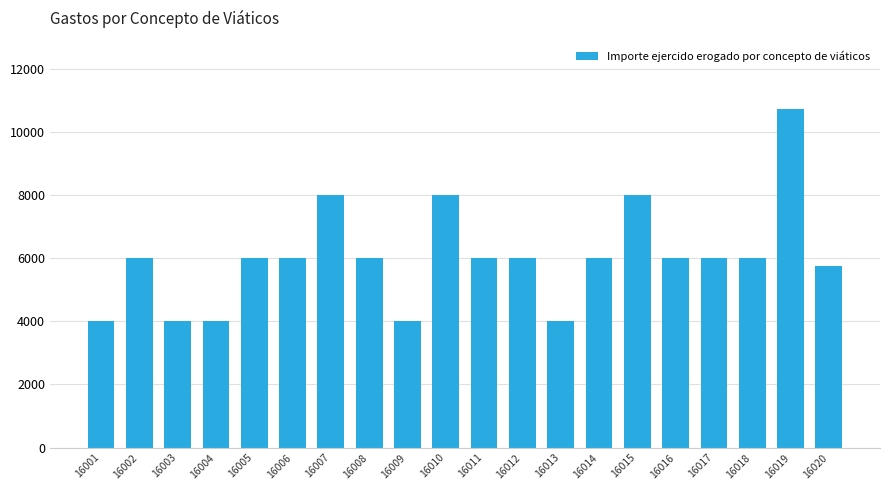

Reading right to left, list all the values displayed in this chart.

5750.0	10750.0	6000.0	6000.0	6000.0	8000.0	6000.0	4000.0	6000.0	6000.0	8000.0	4000.0	6000.0	8000.0	6000.0	6000.0	4000.0	4000.0	6000.0	4000.0